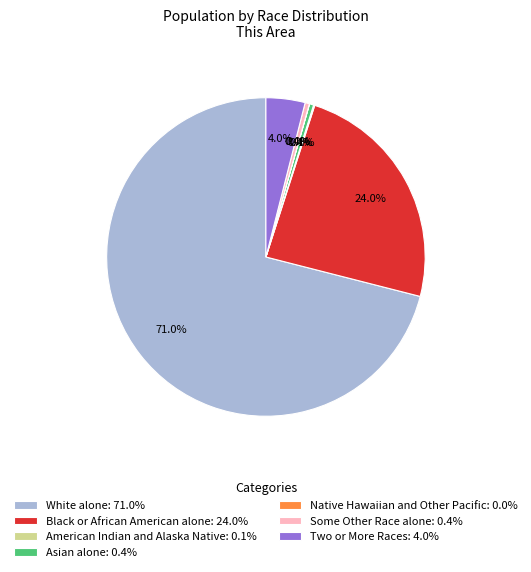

Do Two or More Races and White alone together represent more than half of the pie?

Yes